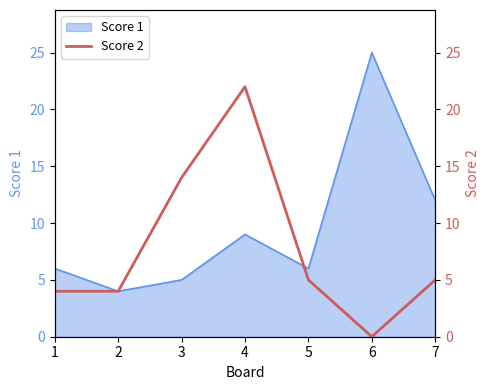

Does the chart display data point markers on the line(s)?

No